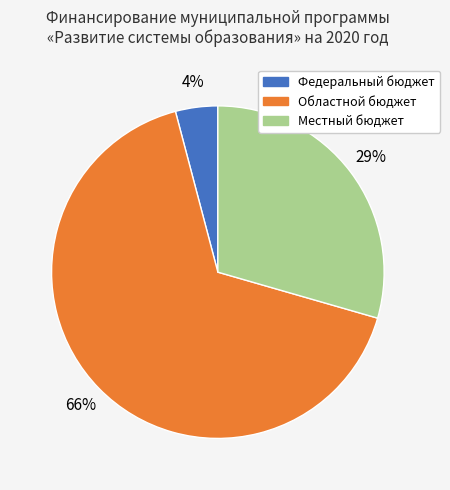

What is the majority slice?

Областной бюджет